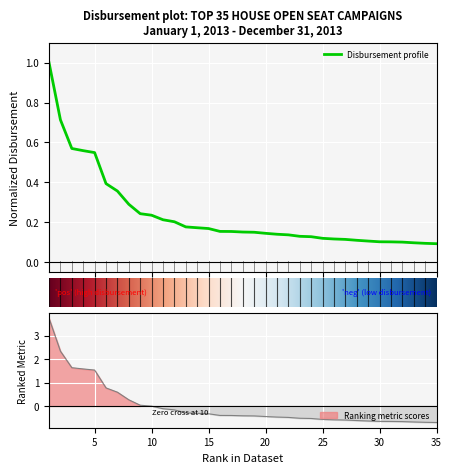

Rank the categories by value from lowest to highest.

35, 34, 33, 32, 31, 30, 29, 28, 27, 26, 25, 24, 23, 22, 21, 20, 19, 18, 17, 16, 15, 14, 13, 12, 11, 10, 9, 8, 7, 6, 5, 4, 3, 2, 1